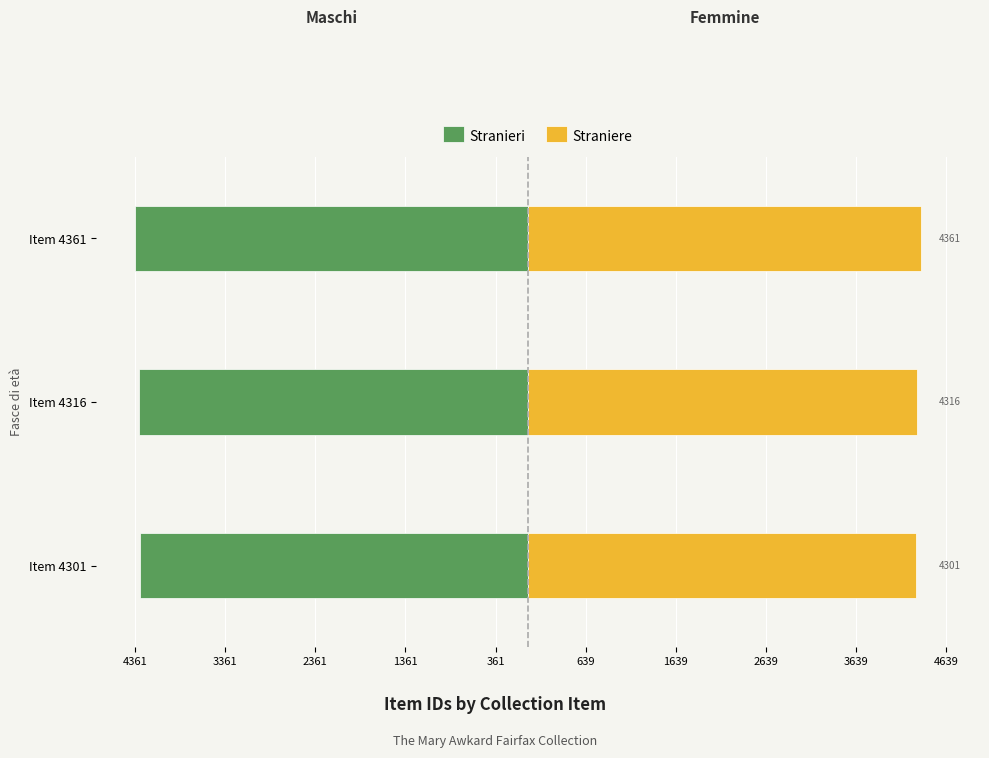

Which series has the widest spread of values?

Stranieri